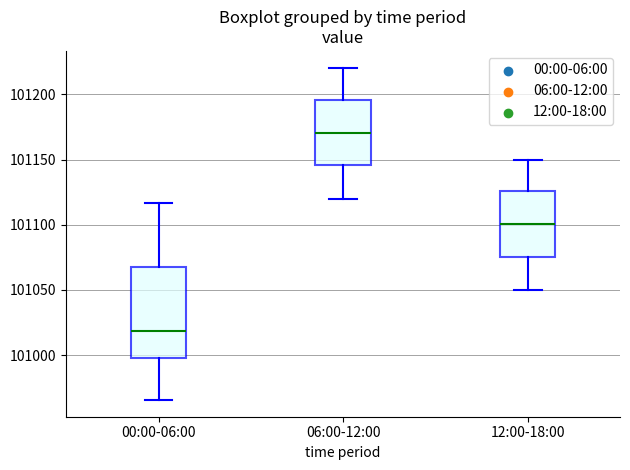

Reading left to right, read every box against the y-axis: the position of its median line, the range the box covers, and the ends of its whiskers. The values are not printed on the chart, so give them approximately, as read against the axis.

00:00-06:00: median 101020, box 101000 to 101065, whiskers 100965 to 101115
06:00-12:00: median 101170, box 101145 to 101195, whiskers 101120 to 101220
12:00-18:00: median 101100, box 101075 to 101125, whiskers 101050 to 101150